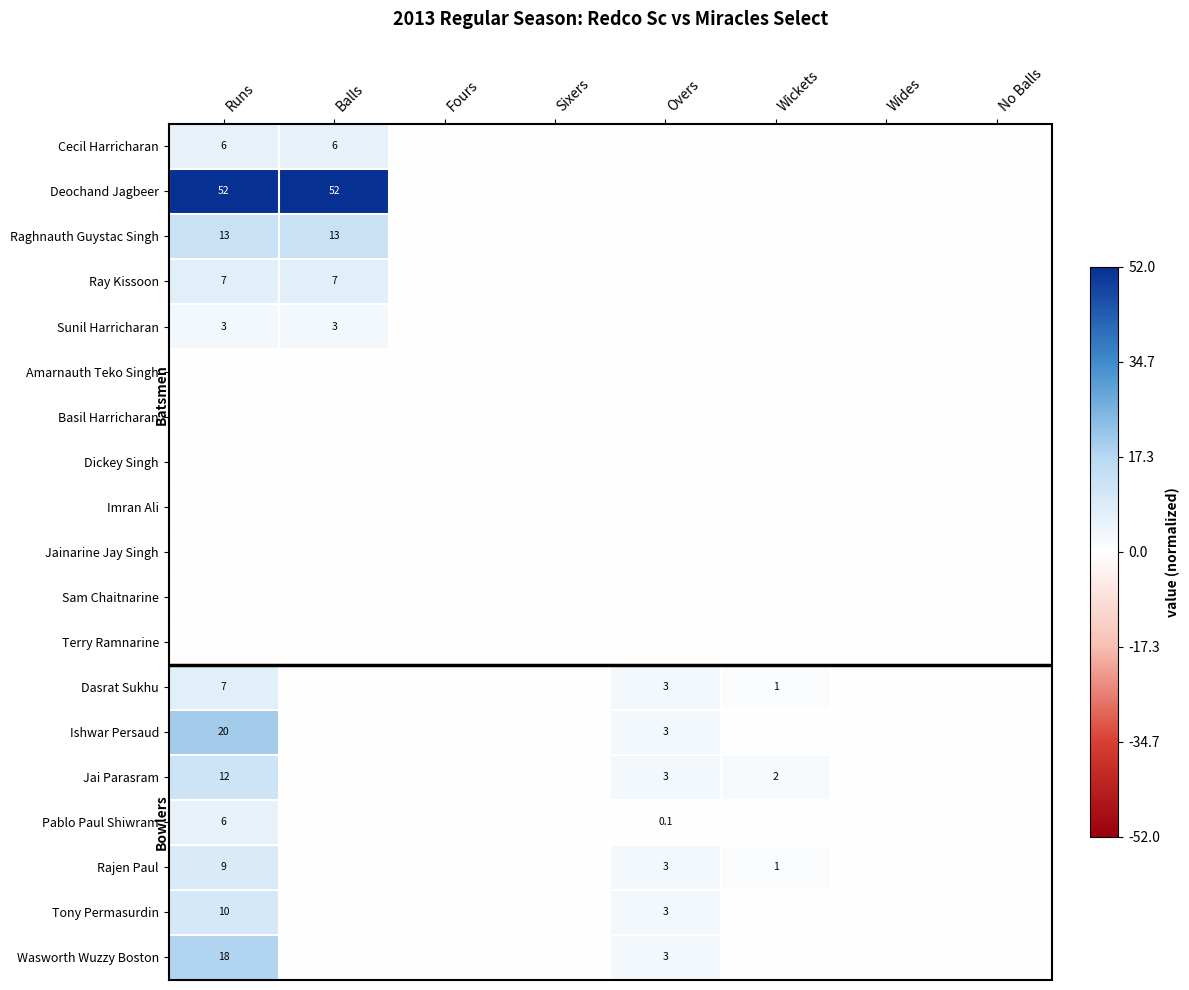

True or false: Jai Parasram has a value of 0.1 at Runs.

False